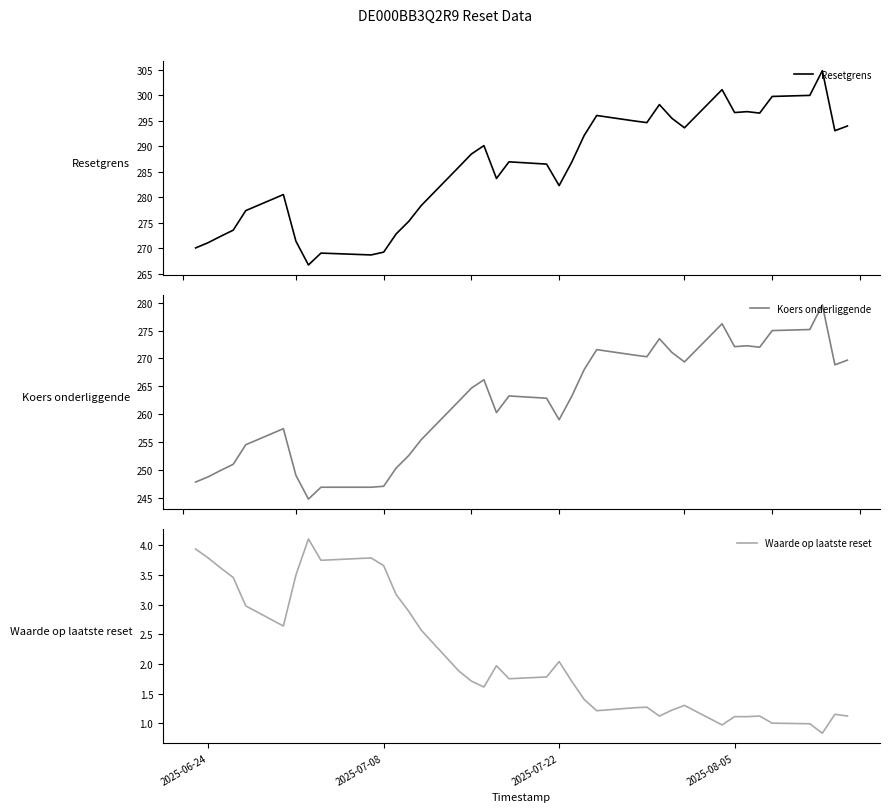

What is the maximum value shown in the chart?

304.8